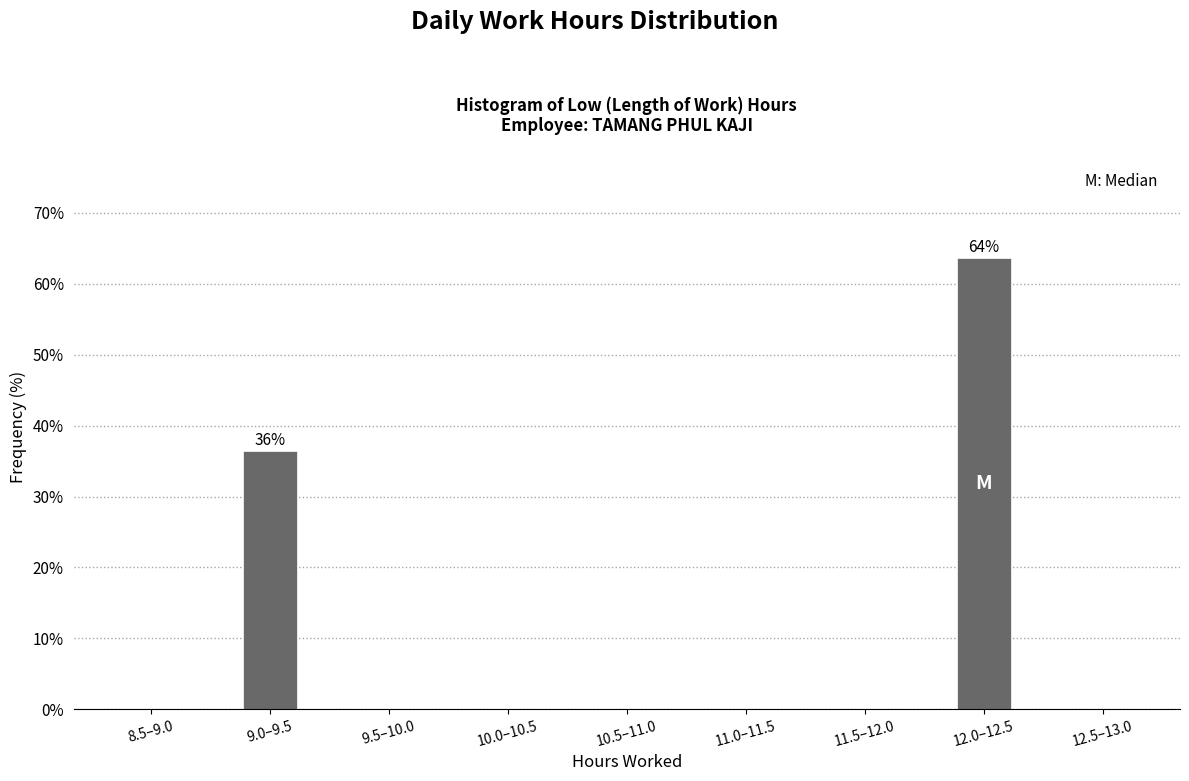

Reading left to right, list all the values displayed in this chart.

8.5–9.0=0.0	9.0–9.5=36.4	9.5–10.0=0.0	10.0–10.5=0.0	10.5–11.0=0.0	11.0–11.5=0.0	11.5–12.0=0.0	12.0–12.5=63.6	12.5–13.0=0.0